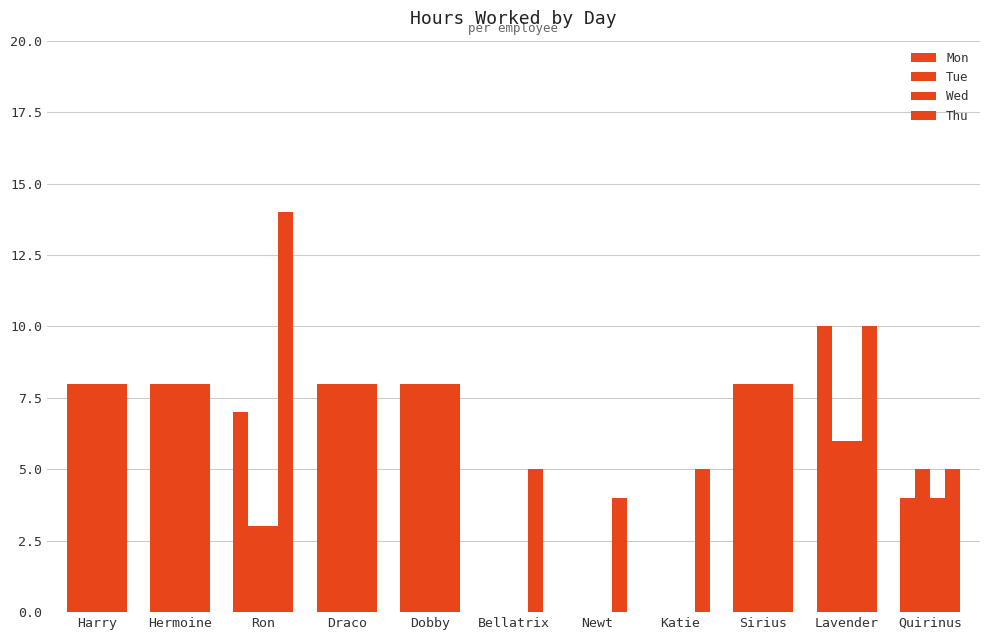

How many groups of bars are there?

11